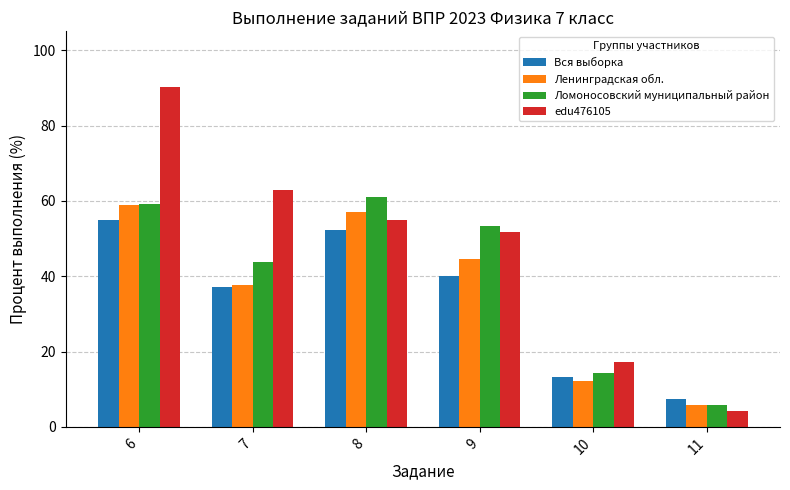

Which series has the largest total across all categories?

edu476105